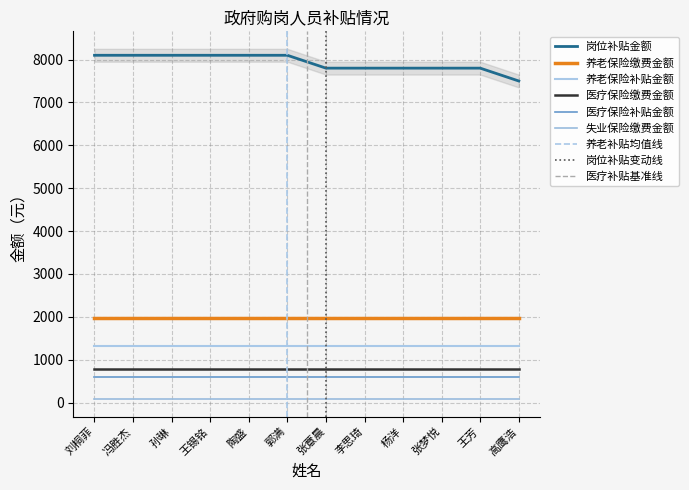

Reading left to right, transcribe all the data shown in this chart.

岗位补贴金额: 8100.0	8100.0	8100.0	8100.0	8100.0	8100.0	7800.0	7800.0	7800.0	7800.0	7800.0	7500.0
养老保险缴费金额: 1976.4	1976.4	1976.4	1976.4	1976.4	1976.4	1976.4	1976.4	1976.4	1976.4	1976.4	1976.4
养老保险补贴金额: 1317.6	1317.6	1317.6	1317.6	1317.6	1317.6	1317.6	1317.6	1317.6	1317.6	1317.6	1317.6
医疗保险缴费金额: 774.1	774.1	774.1	774.1	774.1	774.1	774.1	774.1	774.1	774.1	774.1	774.1
医疗保险补贴金额: 609.4	609.4	609.4	609.4	609.4	609.4	609.4	609.4	609.4	609.4	609.4	609.4
失业保险缴费金额: 82.4	82.4	82.4	82.4	82.4	82.4	82.4	82.4	82.4	82.4	82.4	82.4